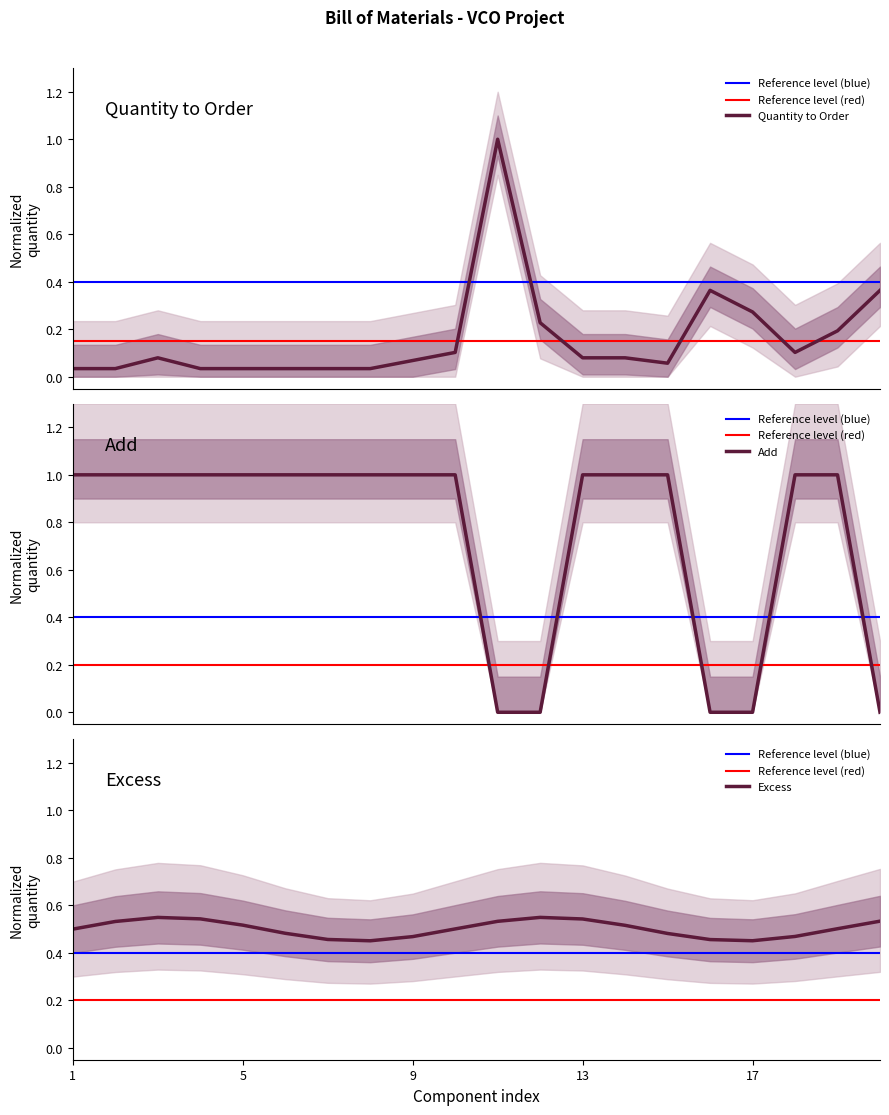

Read the Add value at 5.

1.0